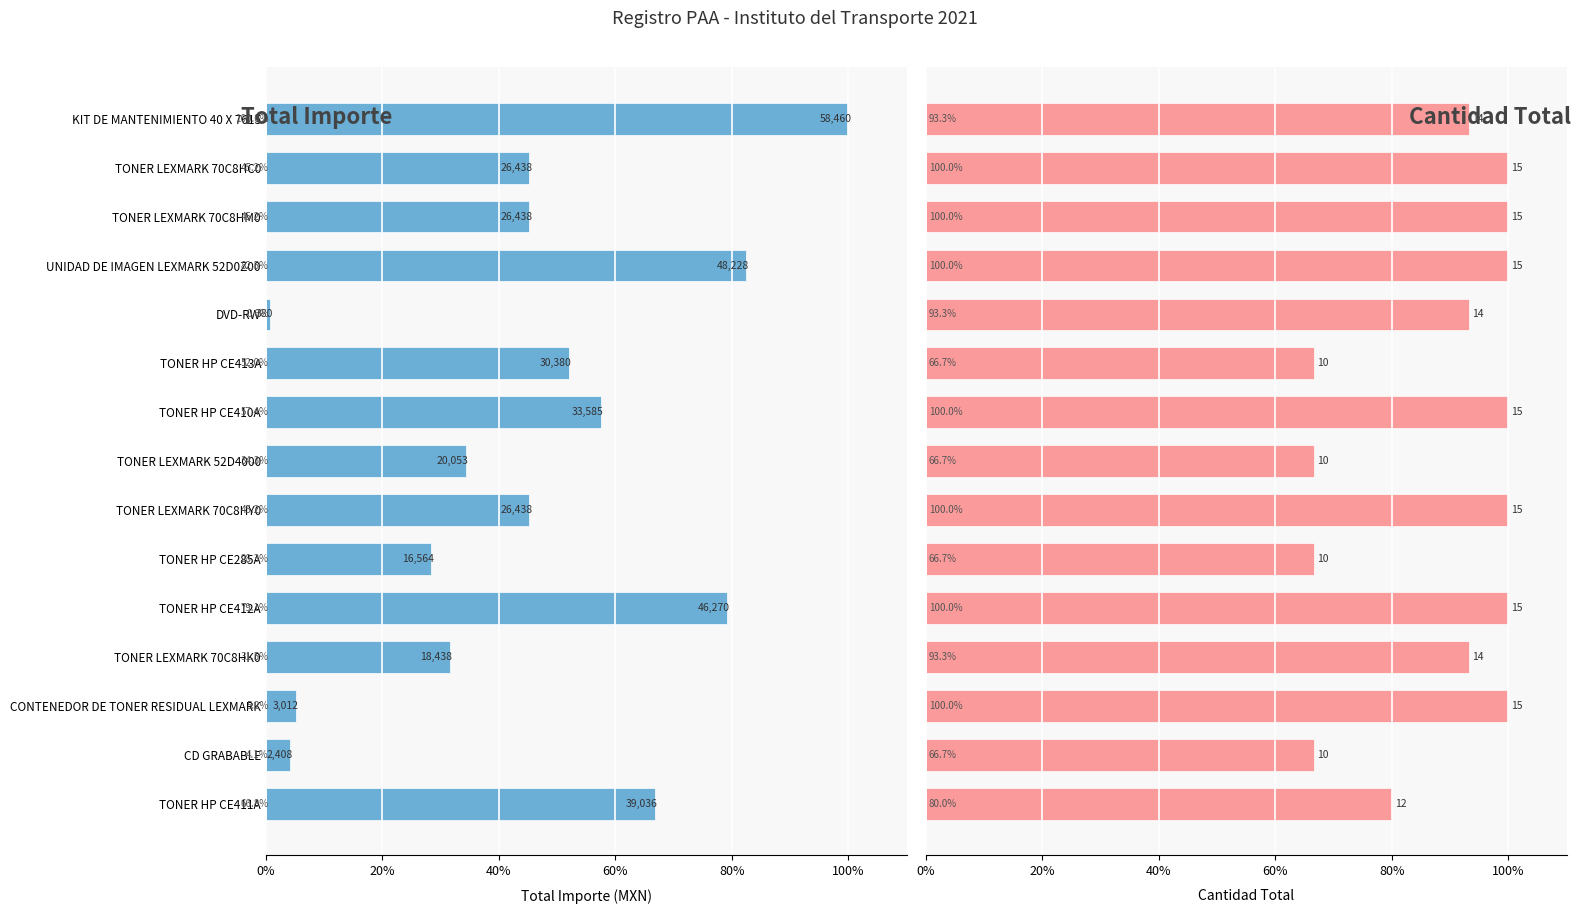

What is the label of the 14th bar from the right?

CD GRABABLE